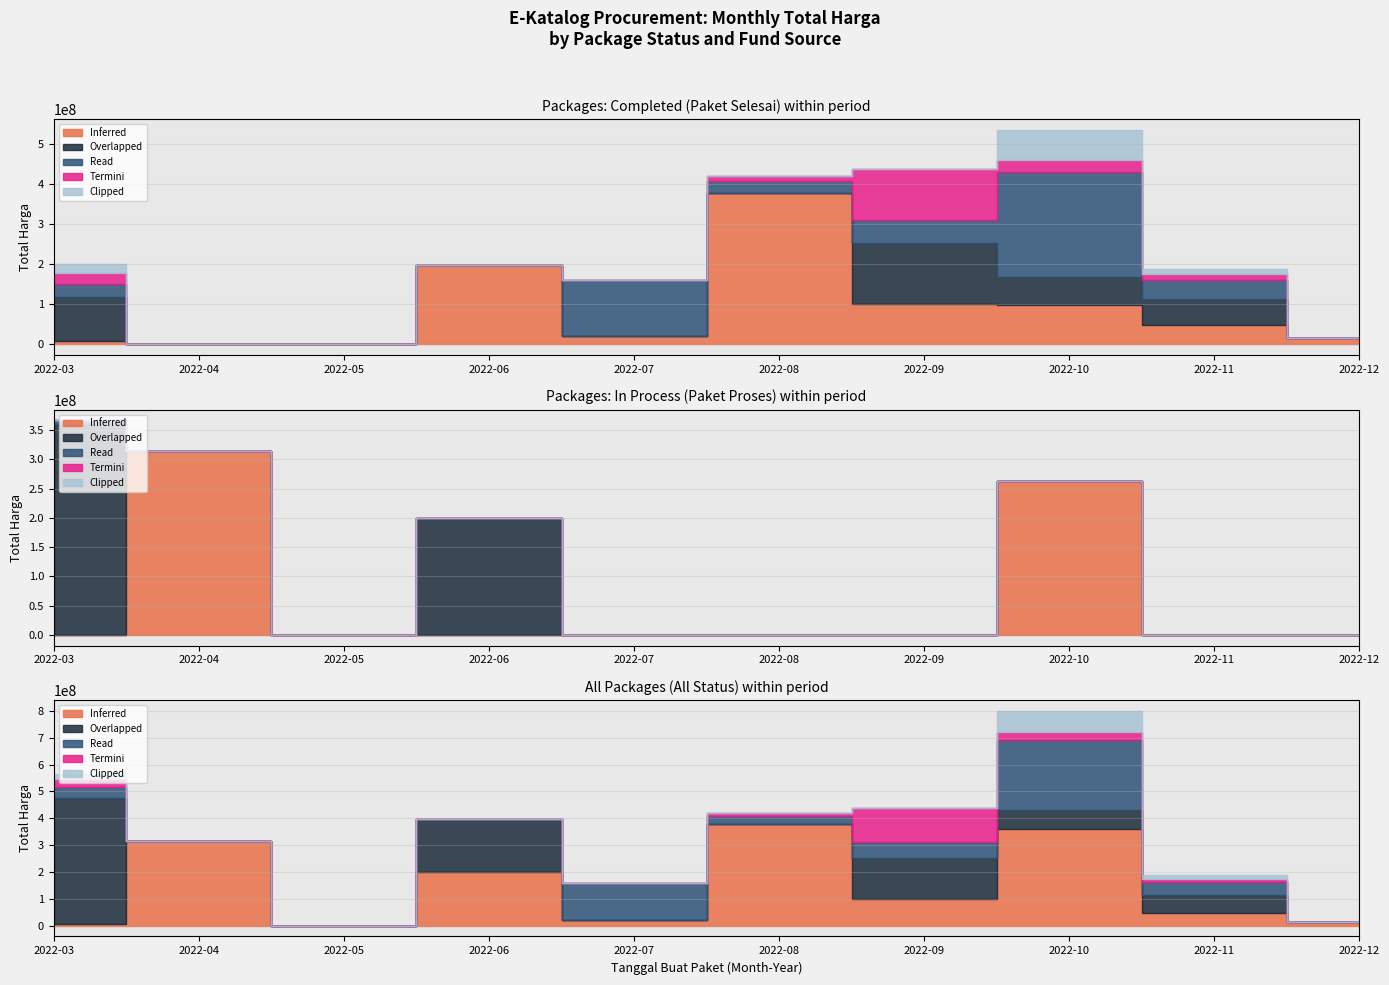

What is the difference between the Inferred values at 2022-06 and 2022-04?

199200000